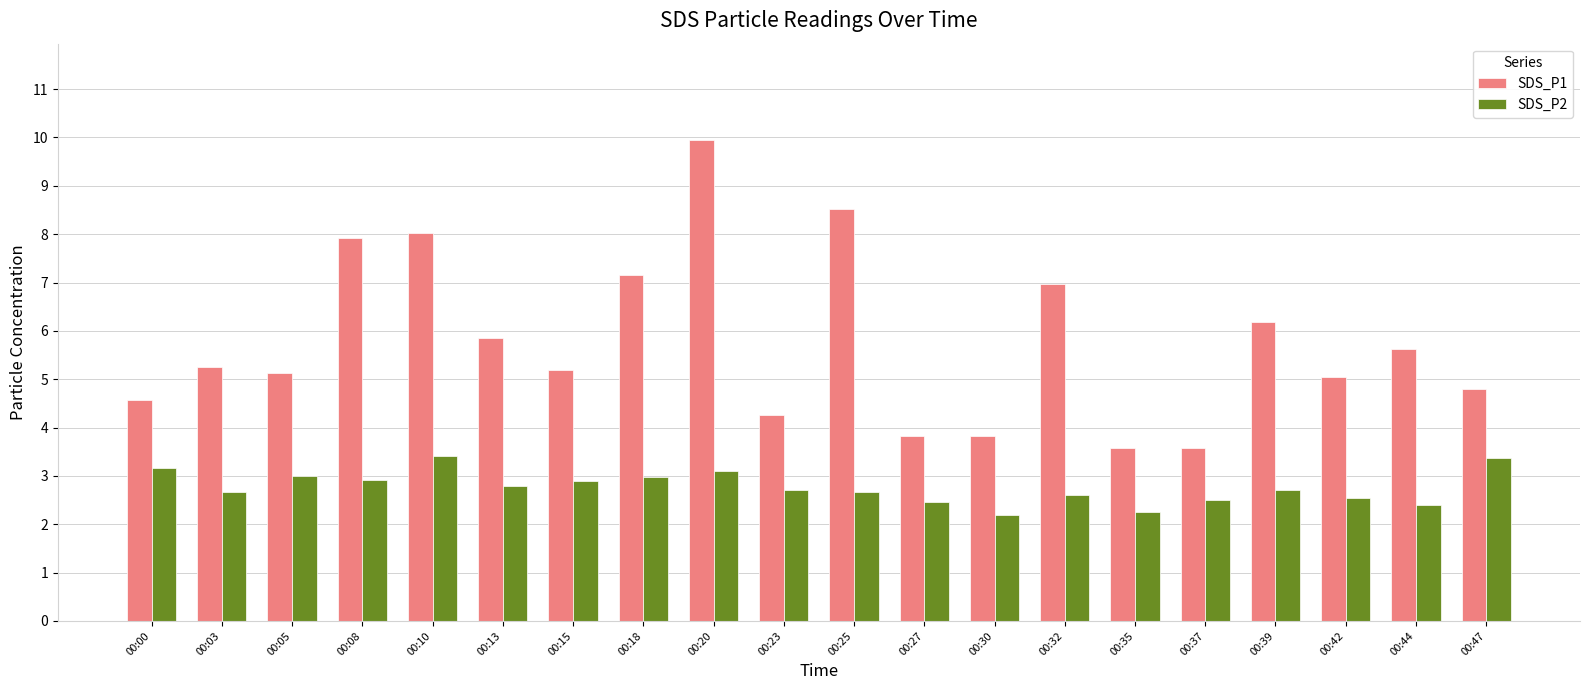

How many series are shown in this chart?

2